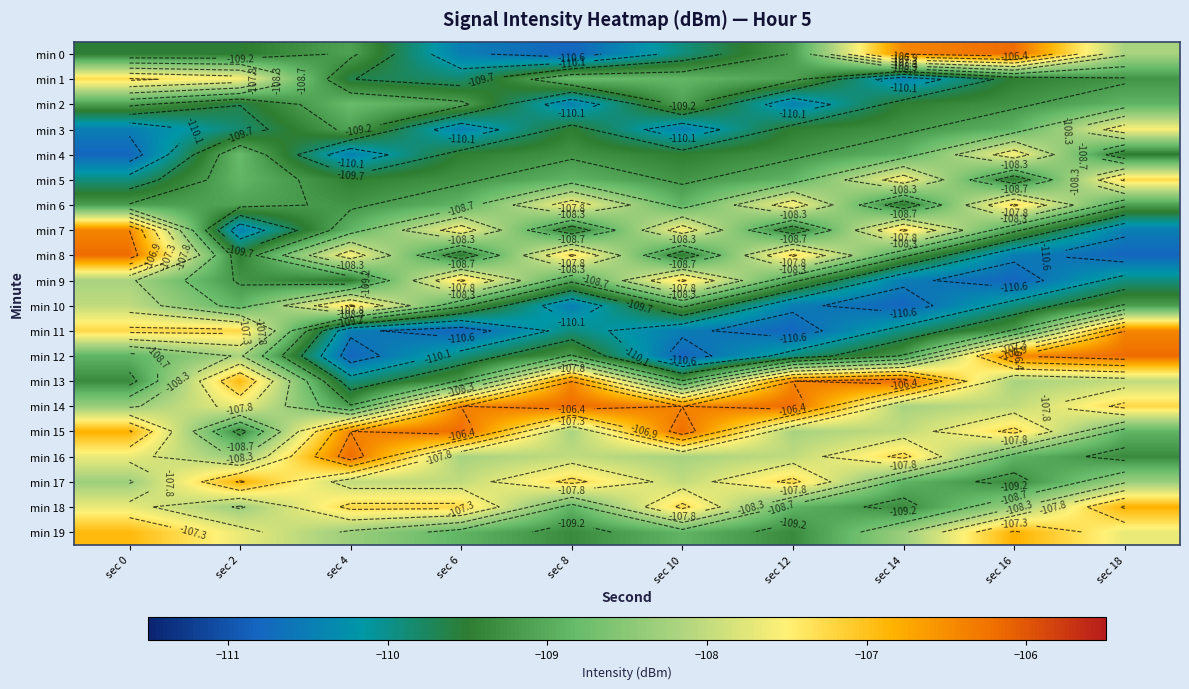

At how many categories does at least one series exceed -109?

10